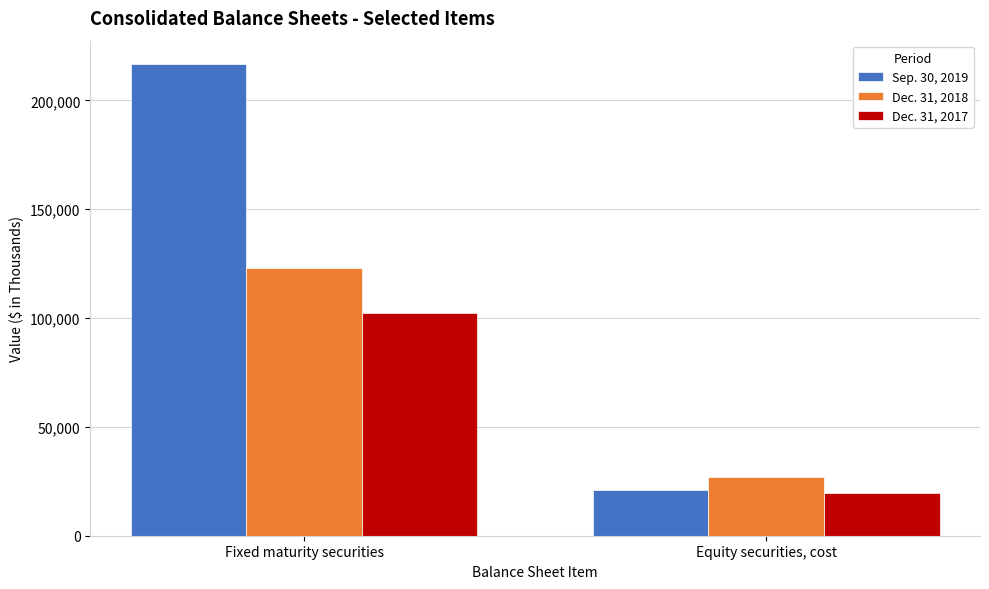

Reading left to right, extract all data points from this chart.

Sep. 30, 2019: Fixed maturity securities=216623	Equity securities, cost=21213
Dec. 31, 2018: Fixed maturity securities=122949	Equity securities, cost=27188
Dec. 31, 2017: Fixed maturity securities=102301	Equity securities, cost=19569